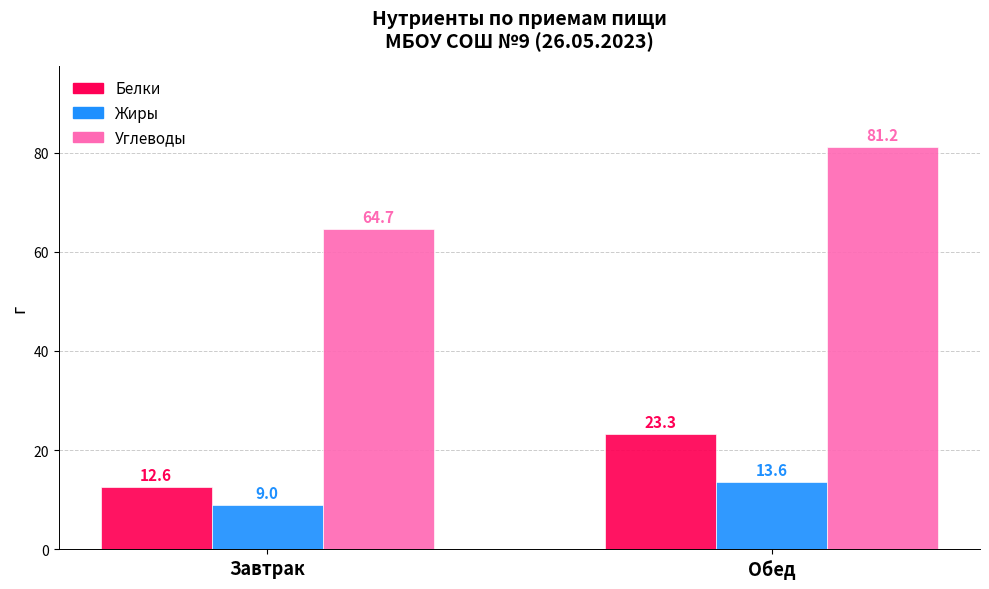

What are all the series names shown in the legend?

Белки, Жиры, Углеводы